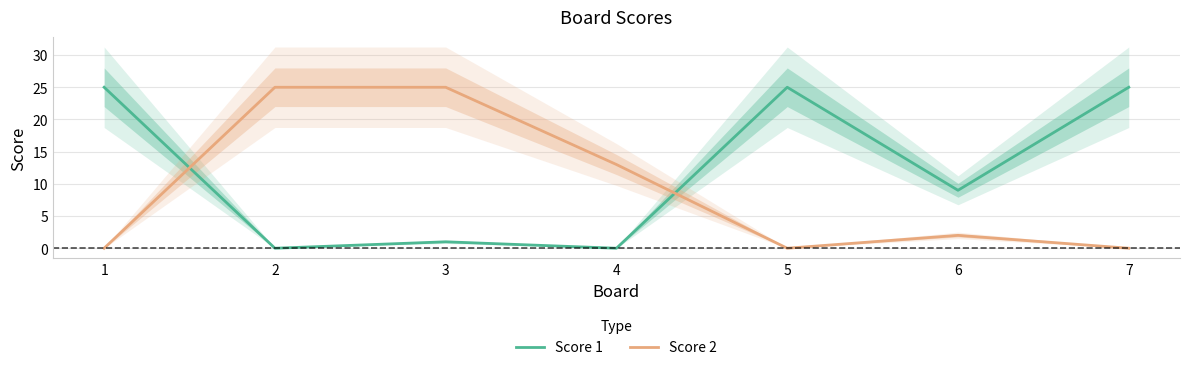

Is it true that Score 1 equals 16 at 6?

False